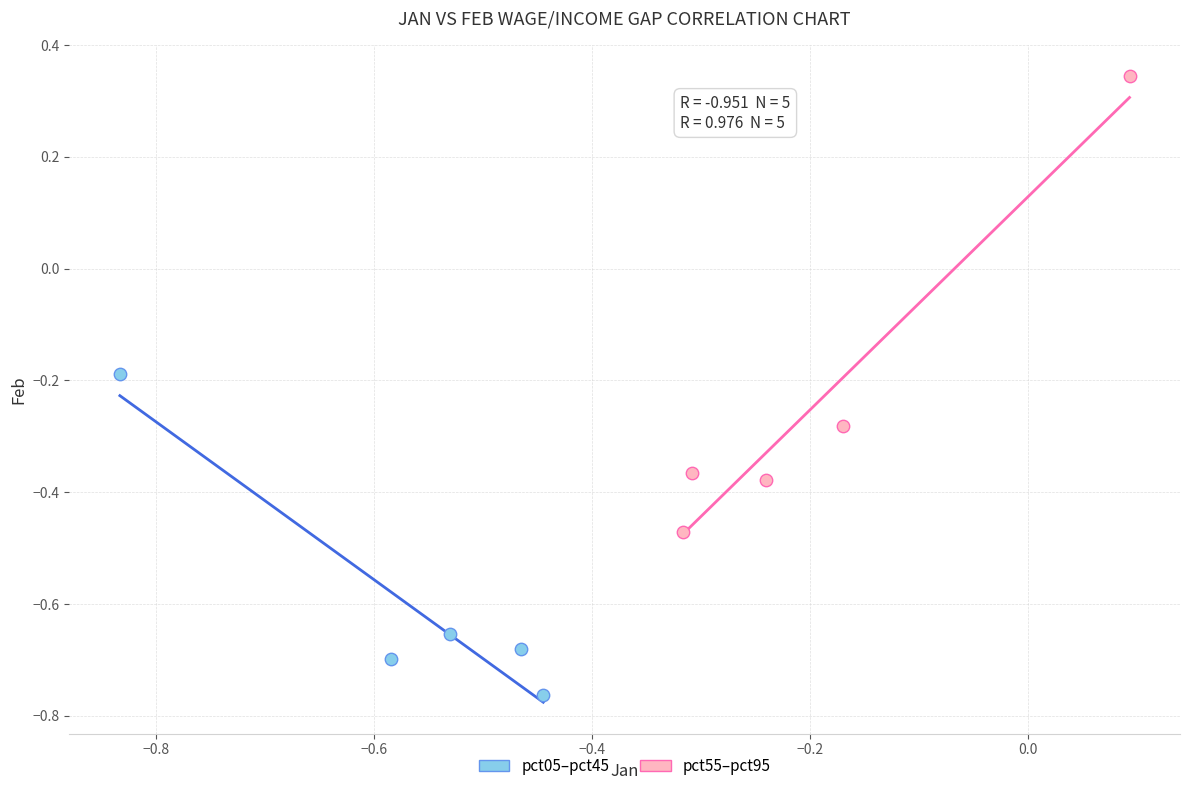

Which series has the largest Y range (max minus min)?

pct55–pct95